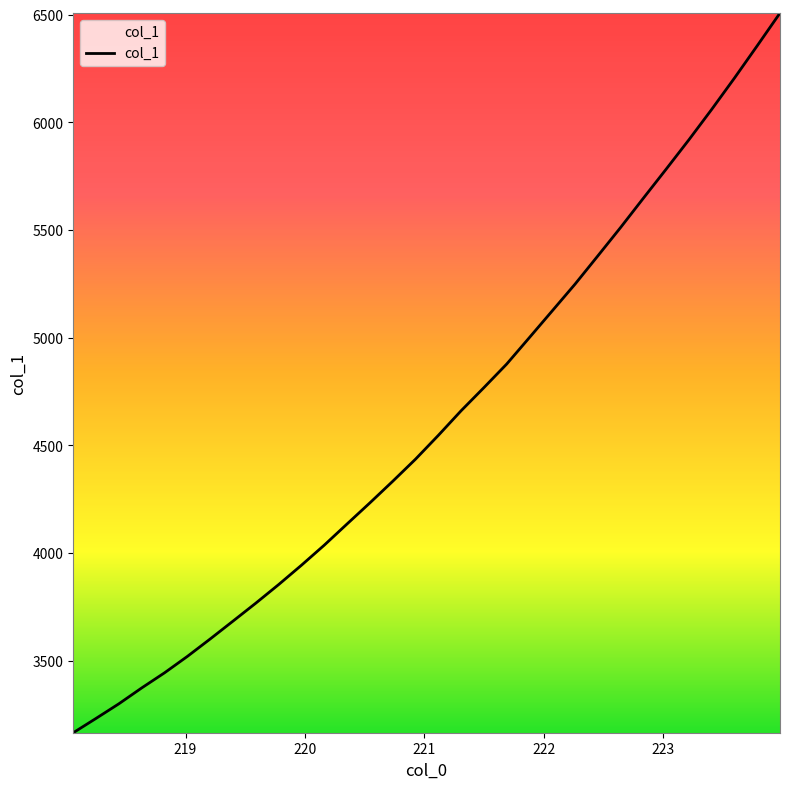

What is the average value?

4614.6